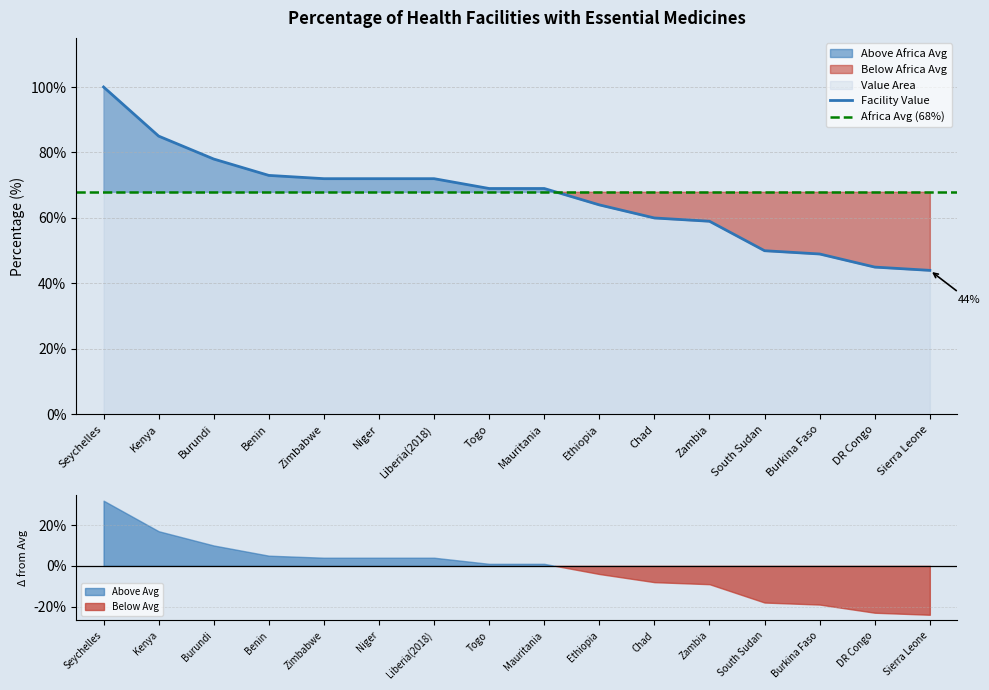

Which label corresponds to the smallest value in the chart?

Sierra Leone